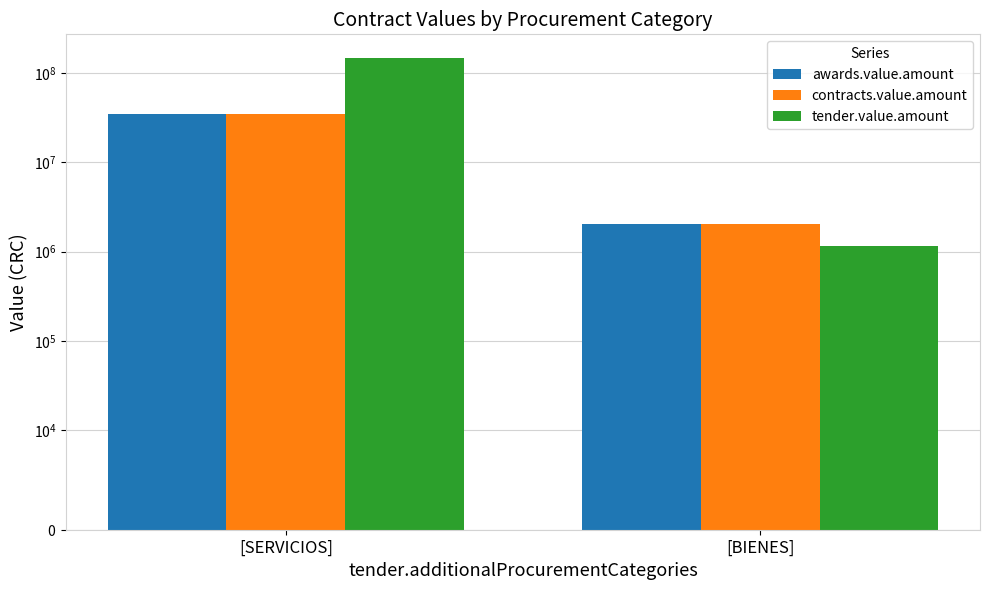

What is the difference between the maximum and minimum values in the awards.value.amount series?

32991956.7